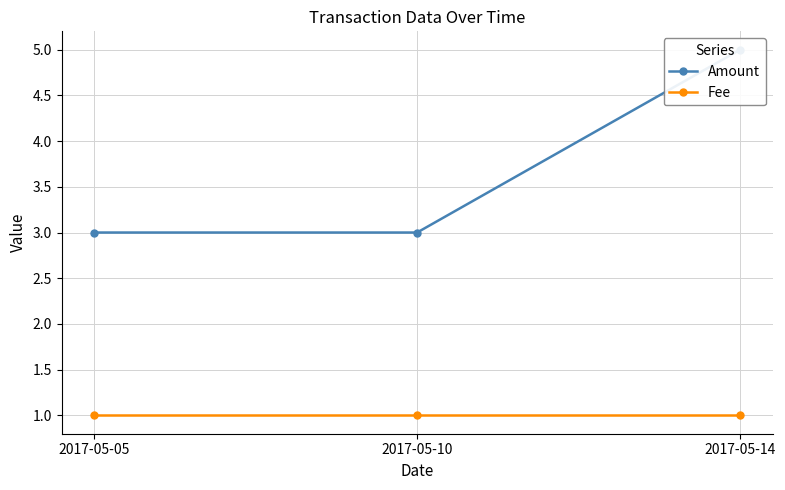

Which series changed the most between 2017-05-05 and 2017-05-10?

Amount